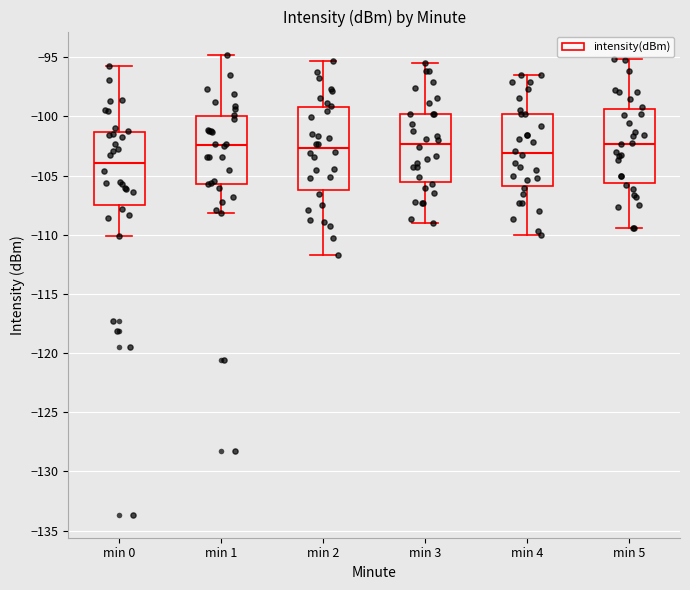

Where does the lower whisker of the box for min 2 end on the y-axis? The values are not printed on the chart, so give them approximately, as read against the axis.

-111.5